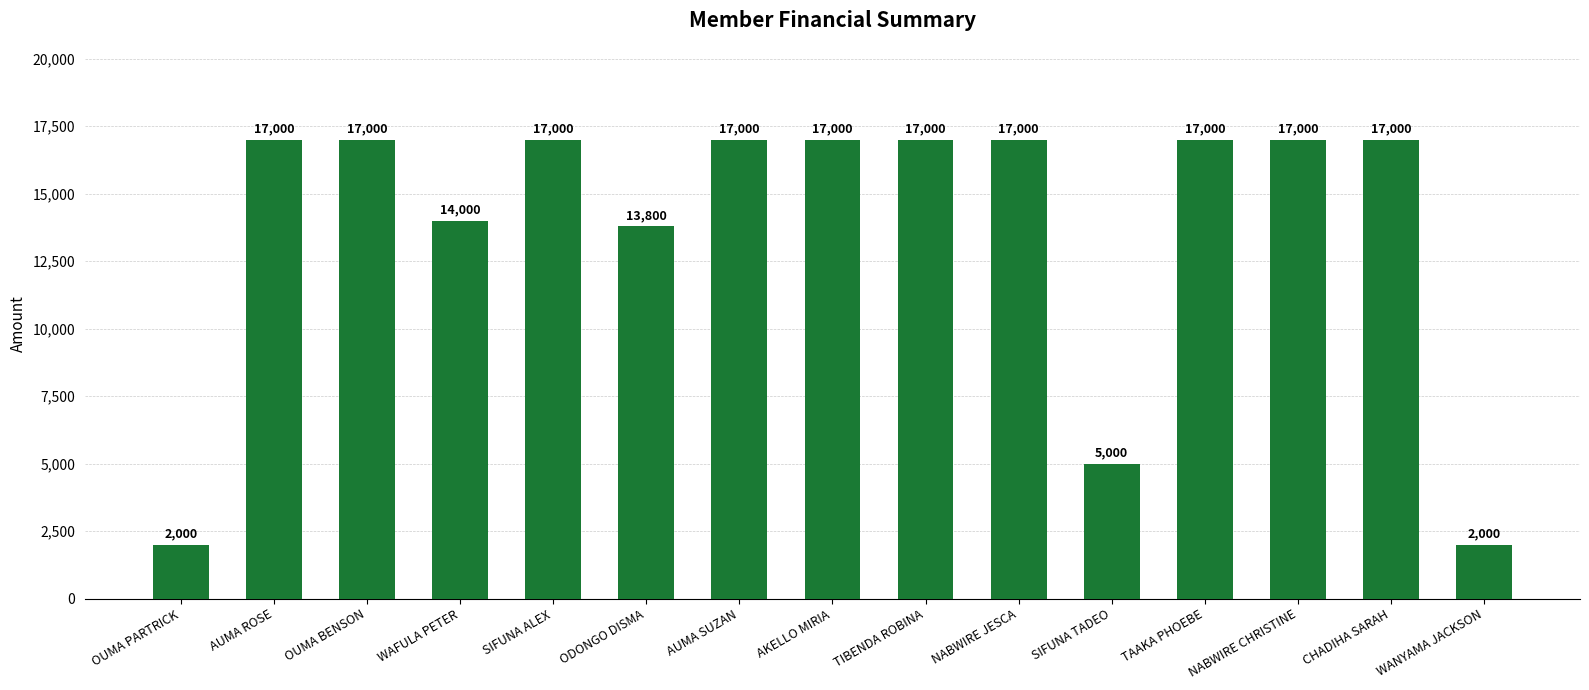

Reading right to left, extract all data points from this chart.

WANYAMA JACKSON=2000	CHADIHA SARAH=17000	NABWIRE CHRISTINE=17000	TAAKA PHOEBE=17000	SIFUNA TADEO=5000	NABWIRE JESCA=17000	TIBENDA ROBINA=17000	AKELLO MIRIA=17000	AUMA SUZAN=17000	ODONGO DISMA=13800	SIFUNA ALEX=17000	WAFULA PETER=14000	OUMA BENSON=17000	AUMA ROSE=17000	OUMA PARTRICK=2000